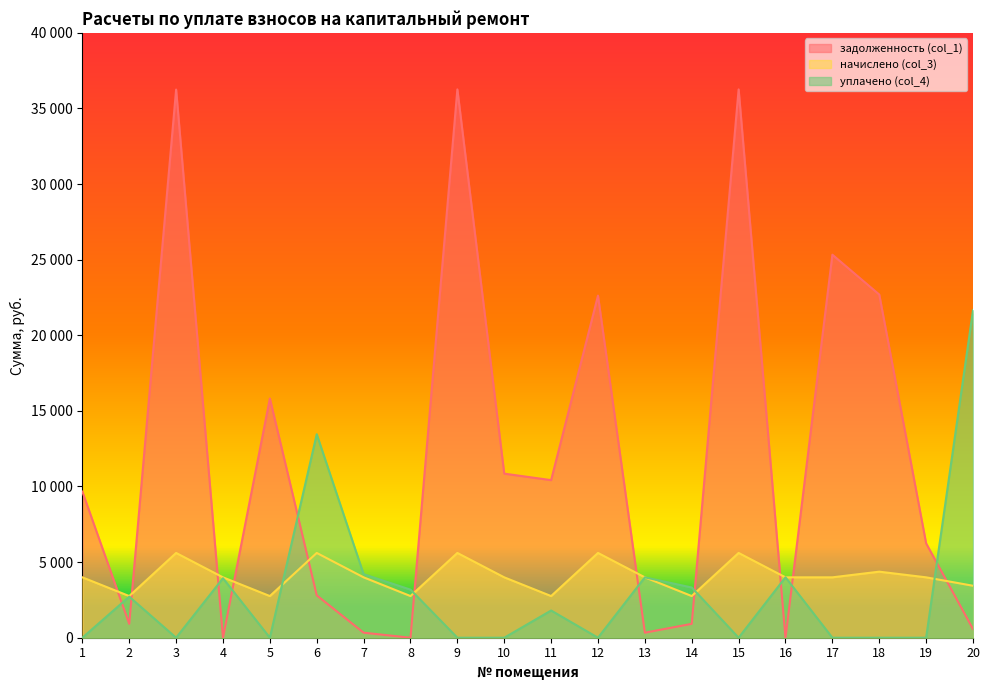

At which category does the chart reach its minimum across all series?

4